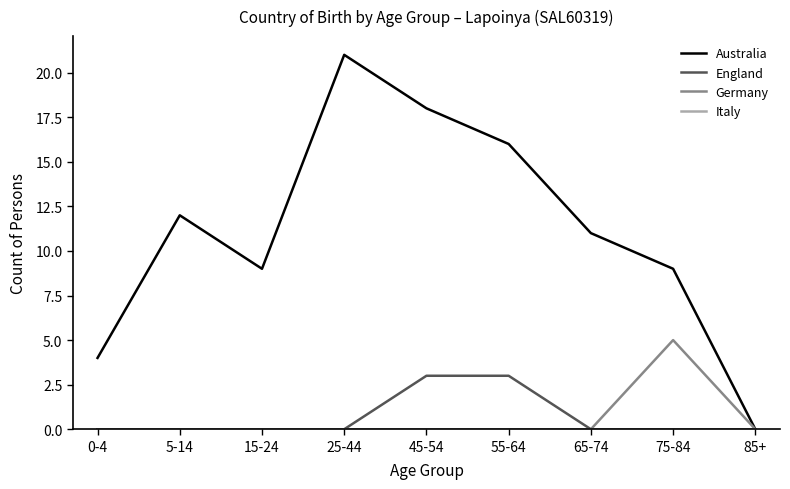

What position from the right is 55-64?

4